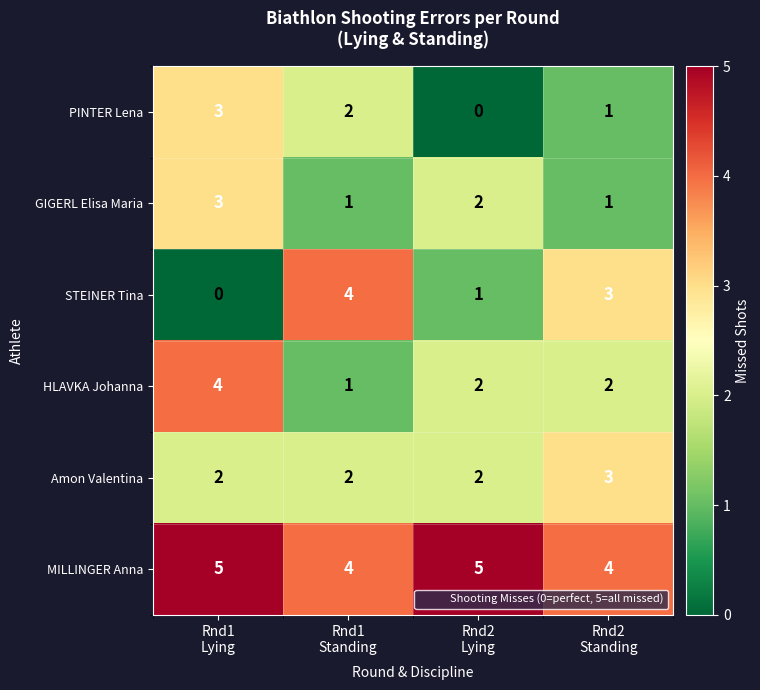

What is the sum of all Amon Valentina values?

9